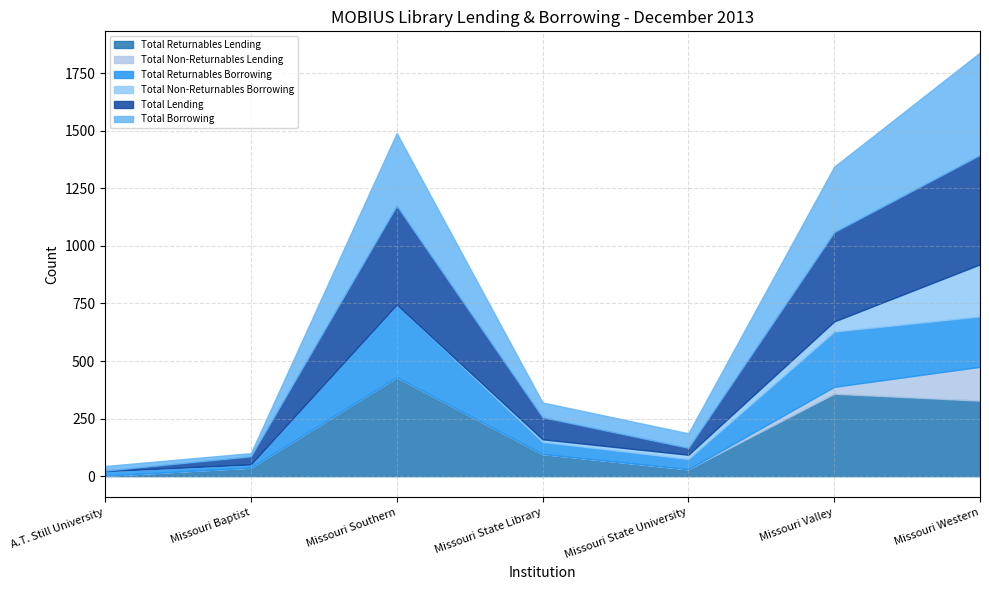

What is the sum of all Total Lending values?

1456